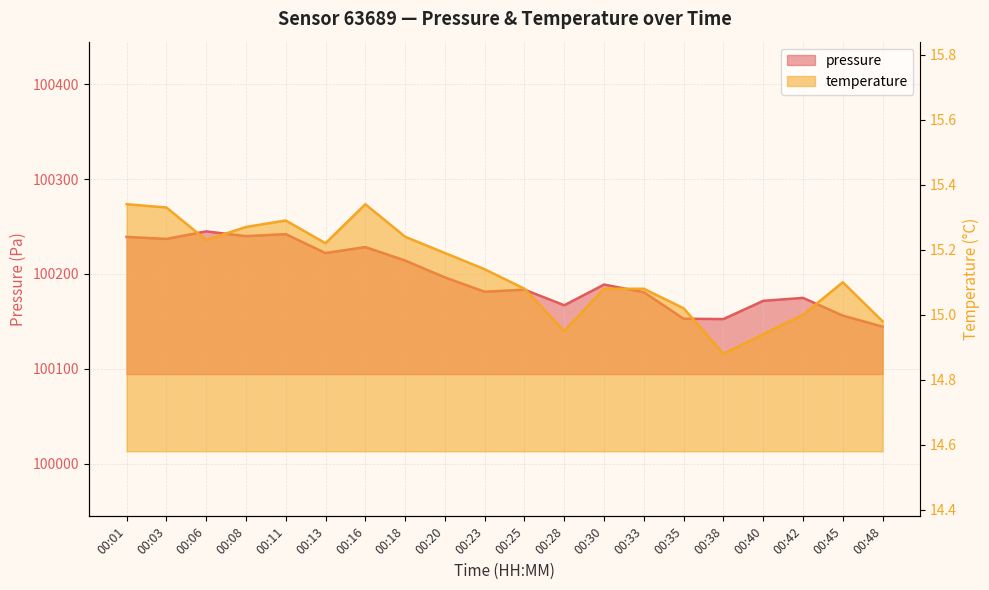

How many interior local valleys does the temperature series have?

4